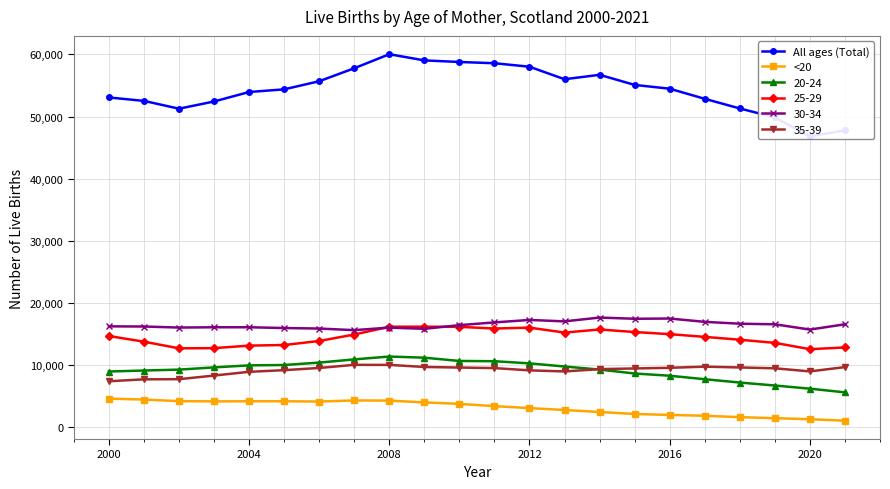

What is the value of the <20 point at the 10th from the left?

3990